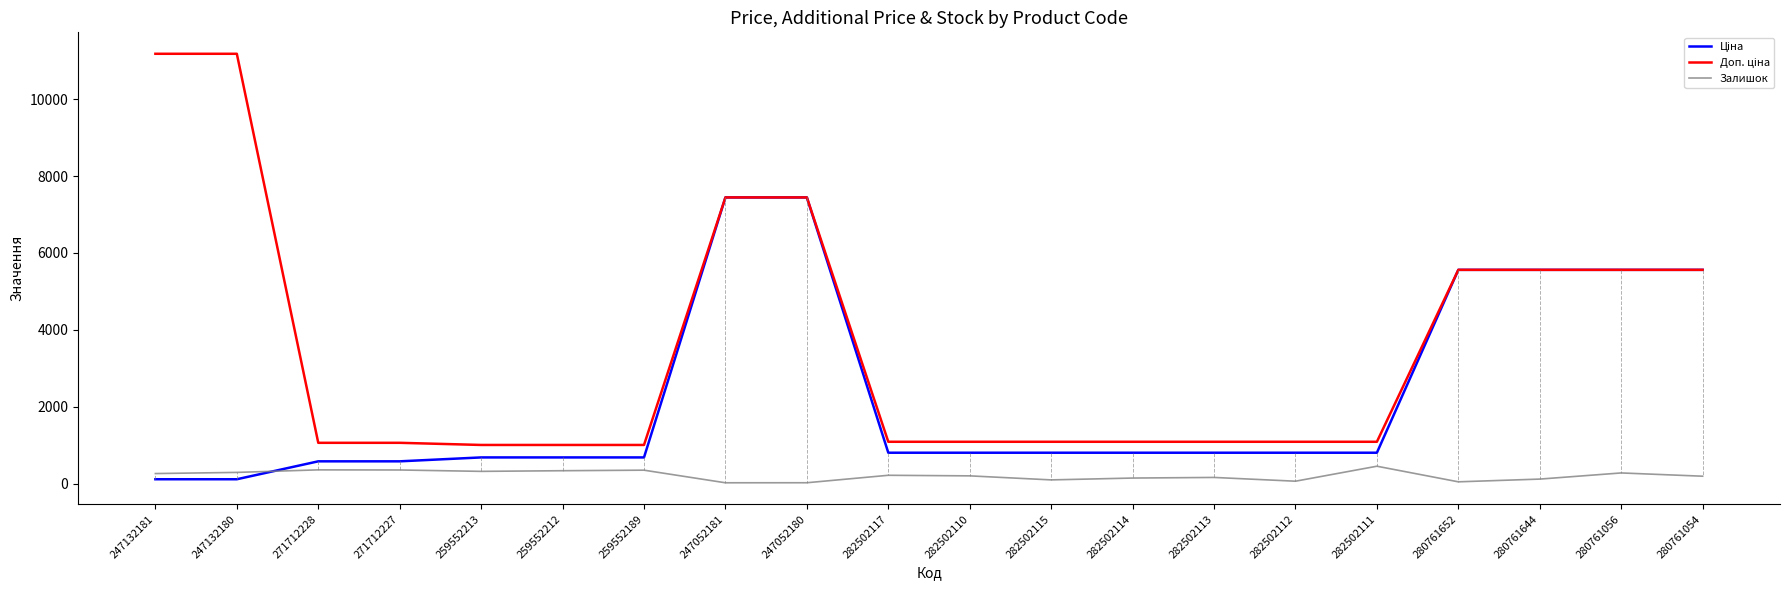

The Залишок series shows 61.0 at 282502112. True or false?

True